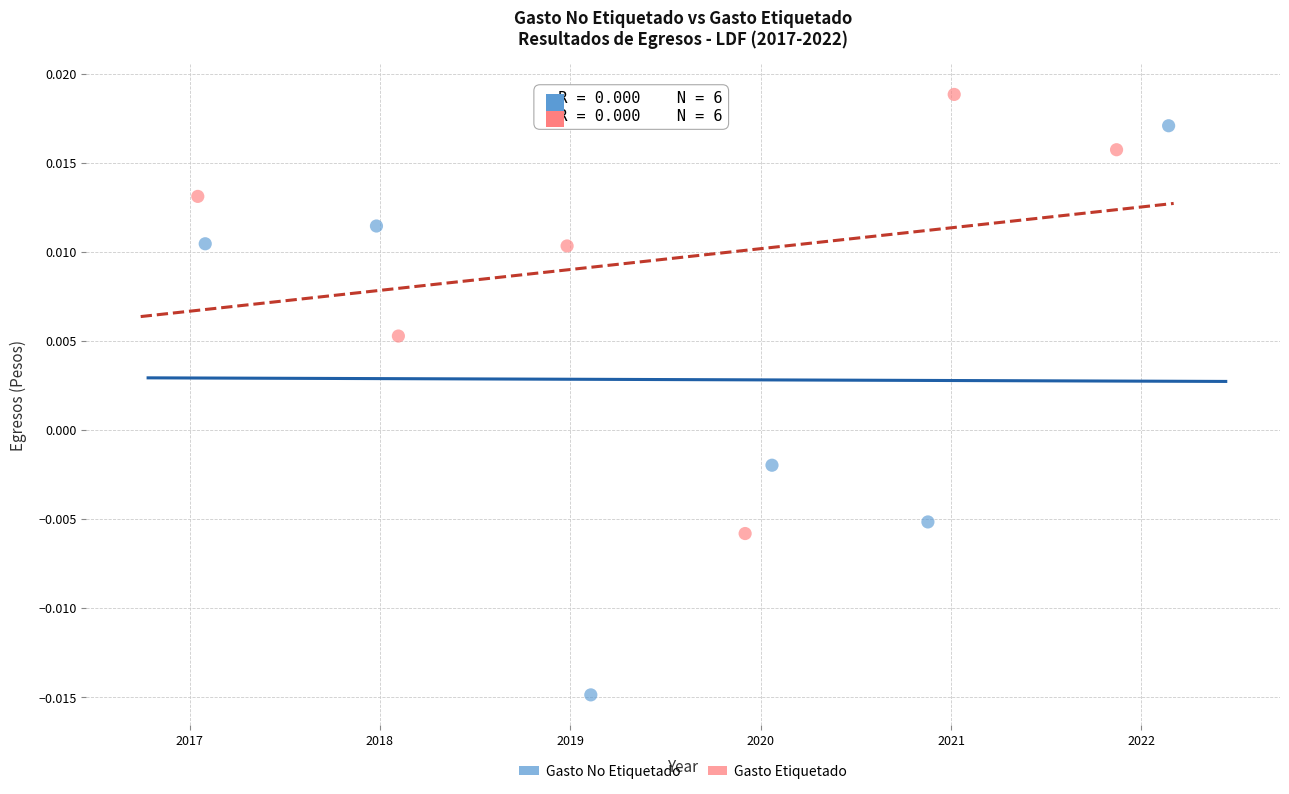

Which series reaches the maximum Y coordinate?

Gasto Etiquetado